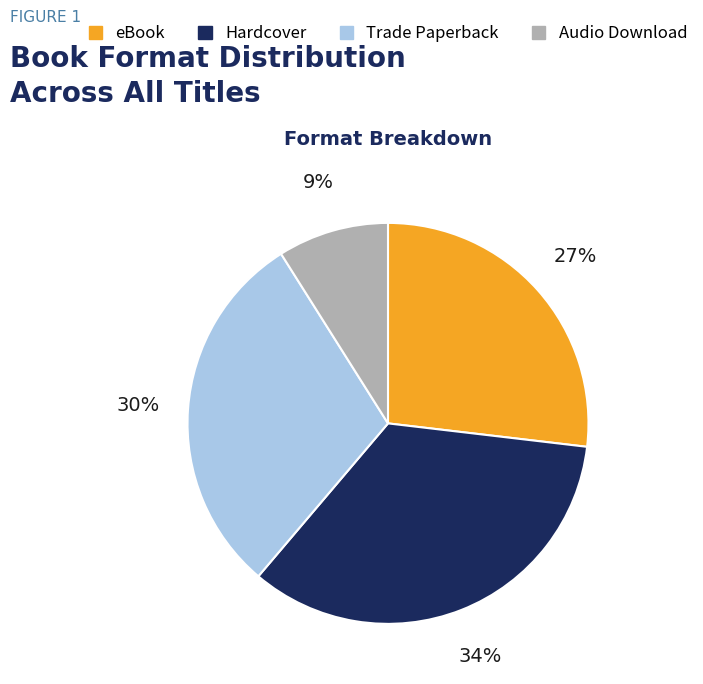

Is the sum of Hardcover and Audio Download greater than half?

No